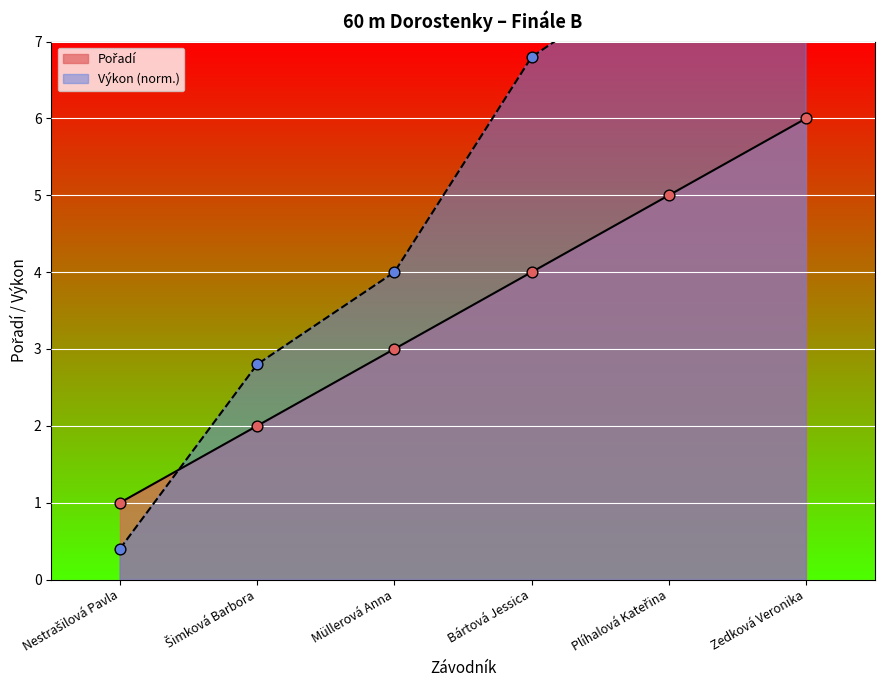

What is the change in value from Müllerová Anna to Zedková Veronika?

+3